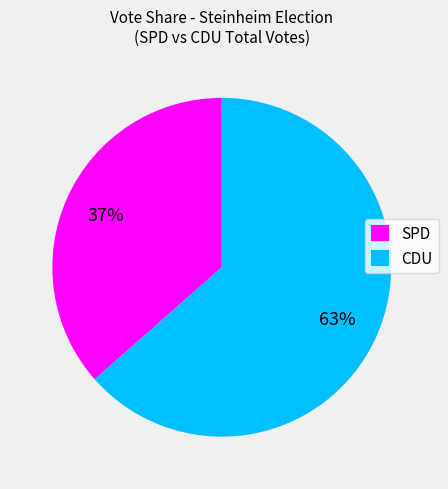

Between CDU and SPD, which is larger?

CDU